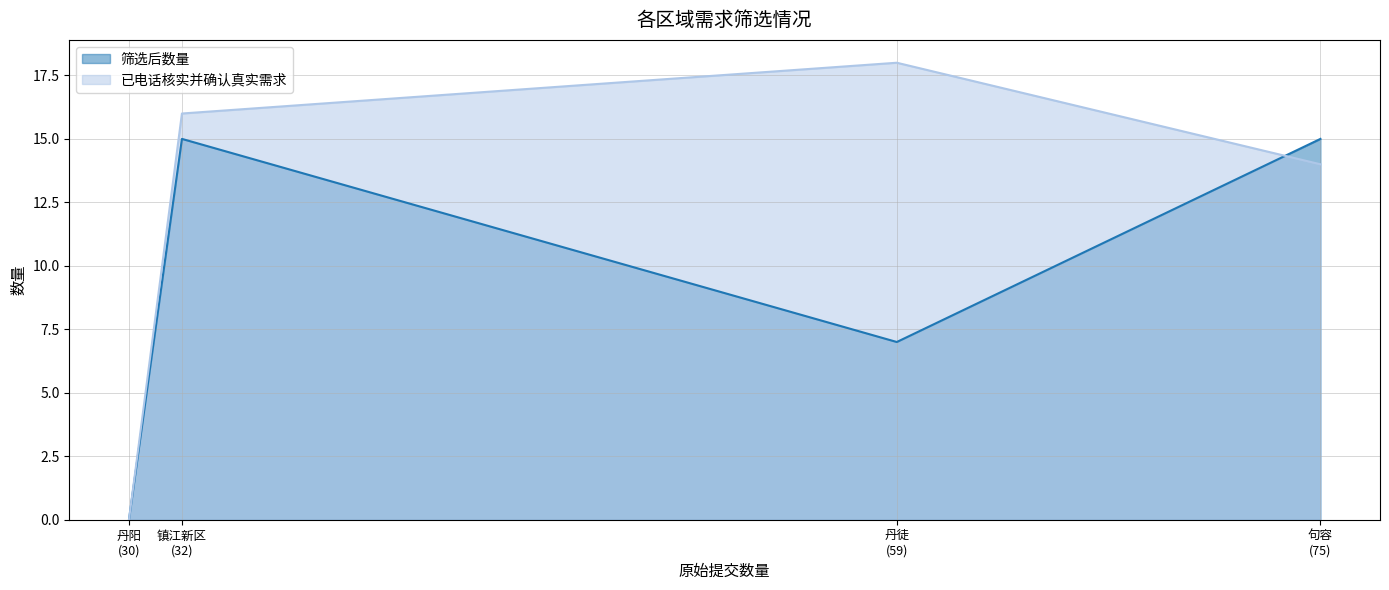

Which series has the largest range (max minus min)?

已电话核实并确认真实需求